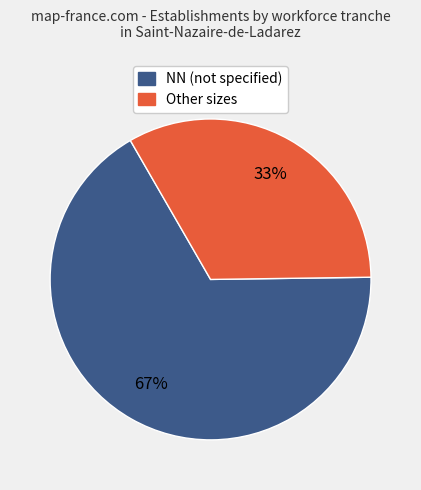

Count the number of slices in the pie.

2